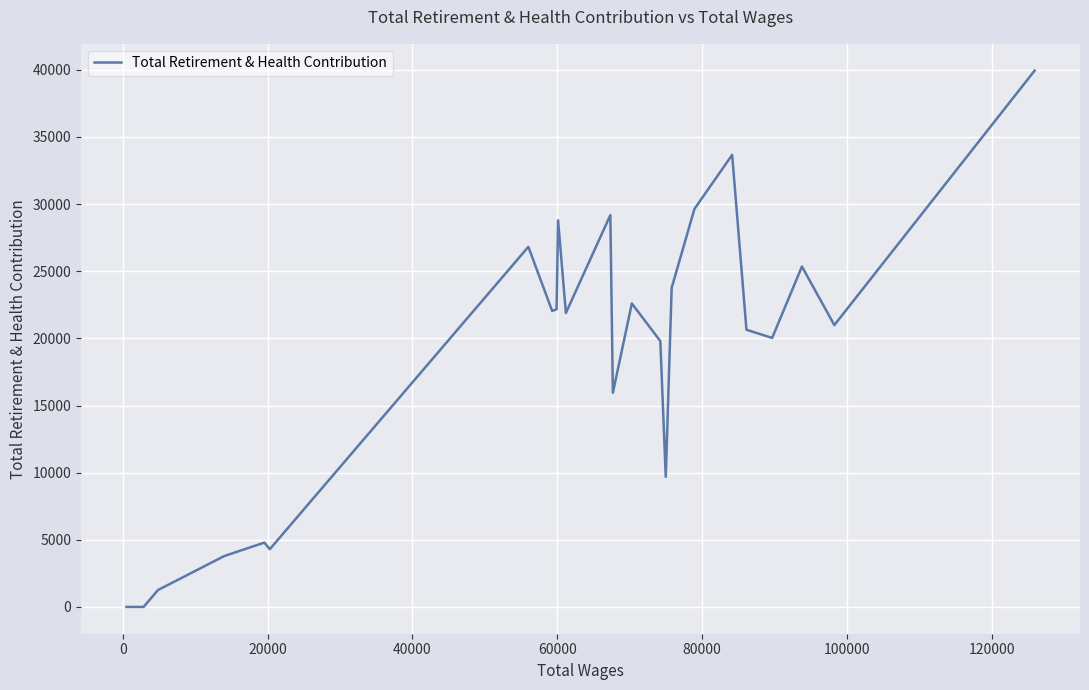

What is the greatest value displayed?

39941